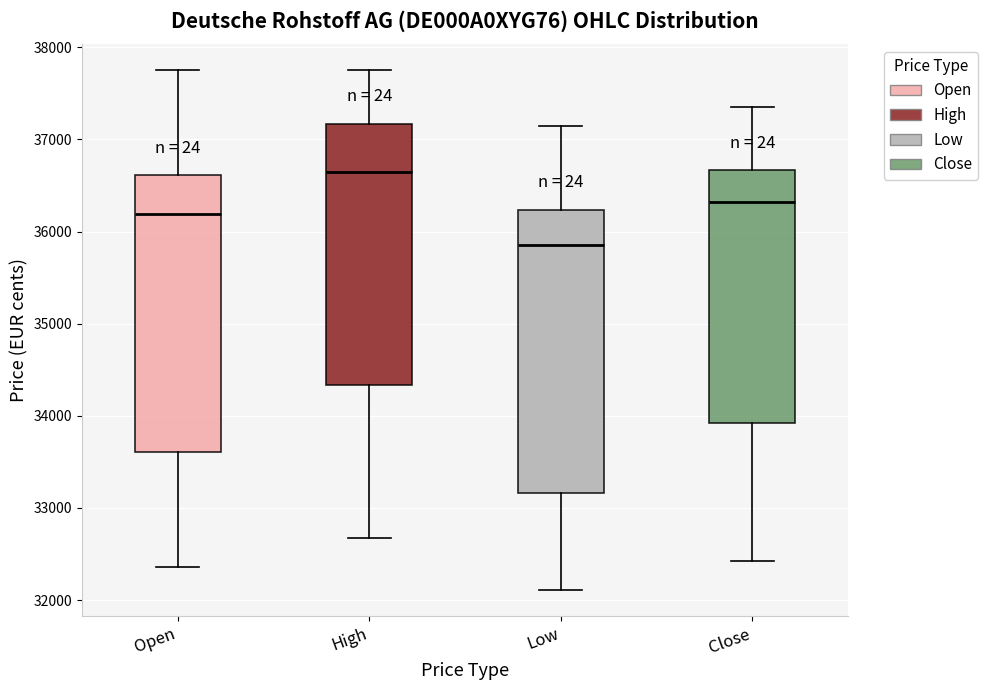

Which box's median line is the highest?

High